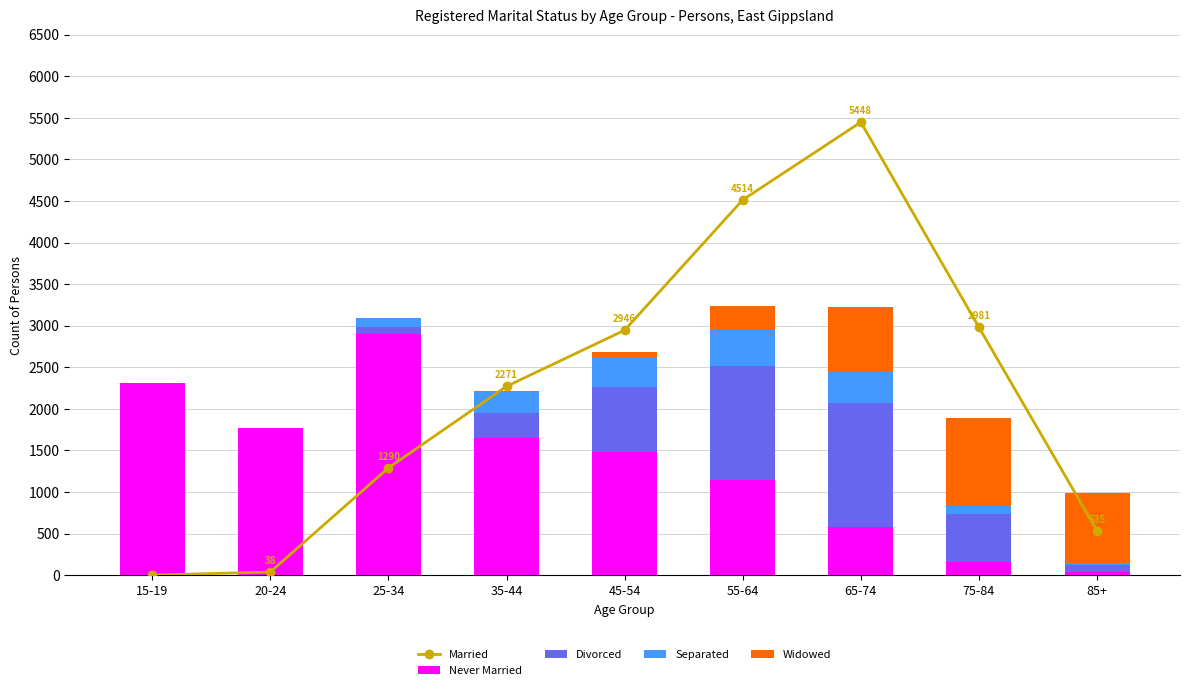

At which category is the sum across all series the highest?

65-74